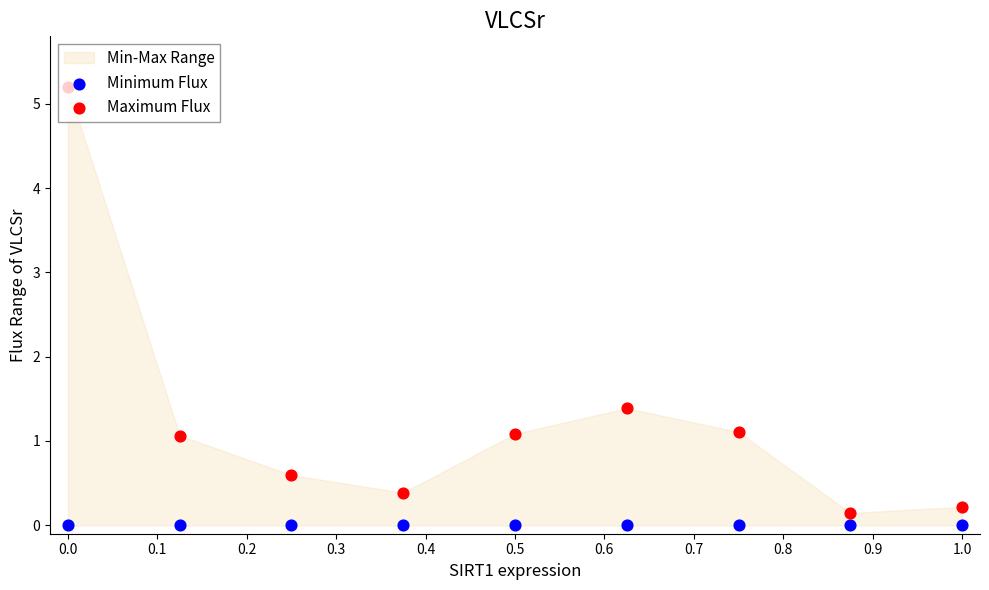

Which series reaches the maximum Y coordinate?

Maximum Flux